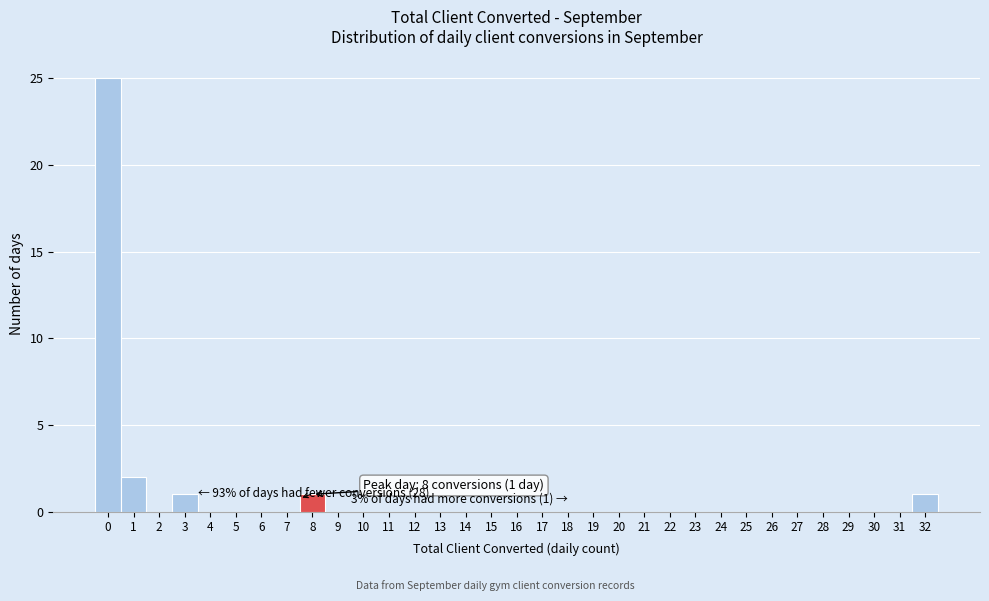

Over which range of the x-axis is the bar tallest?

-0.5 to 0.5